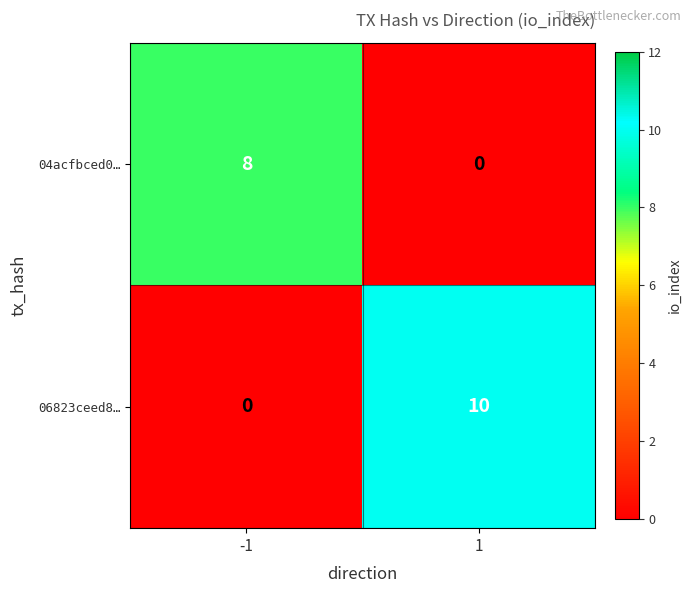

Is it true that 04acfbced0… equals 13 at -1?

False